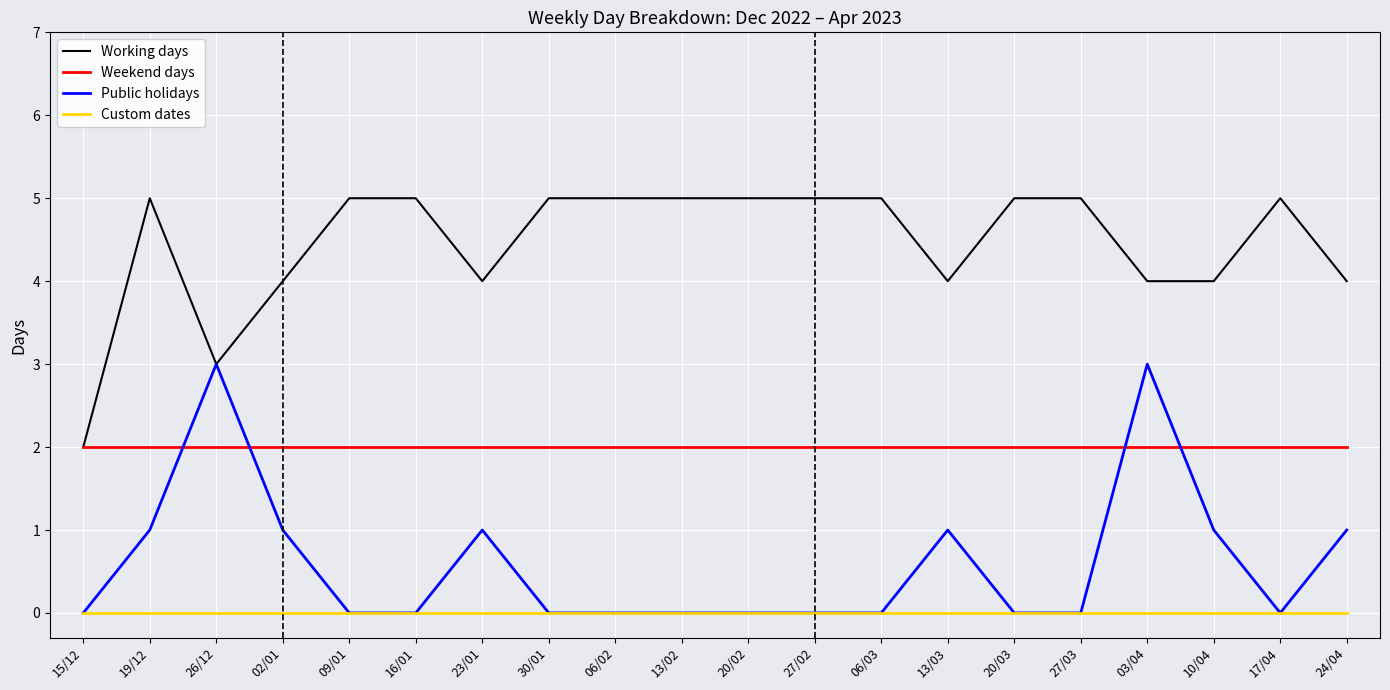

How many Working days values are between 4 and 5?

18